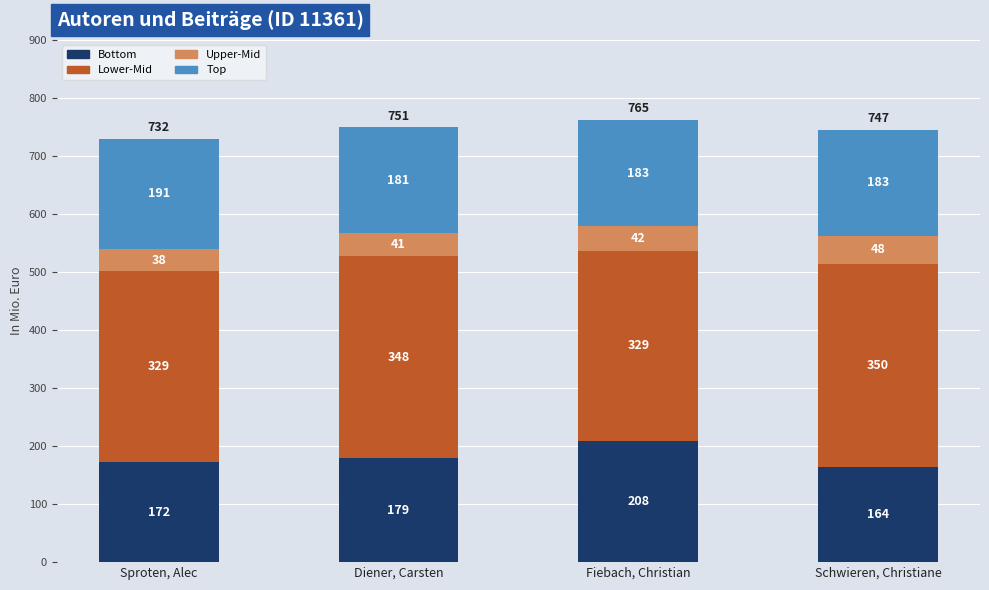

True or false: Bottom has a value of 250 at Sproten, Alec.

False